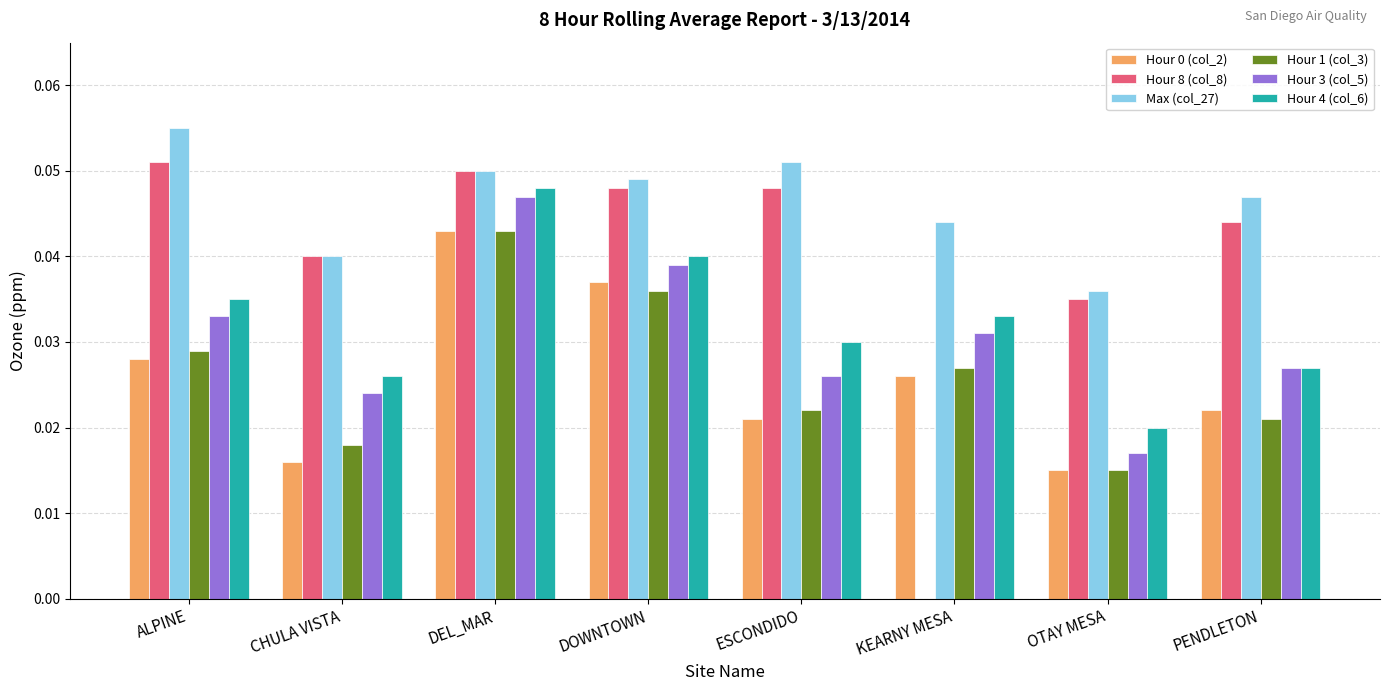

Which series has the largest total across all categories?

Max (col_27)